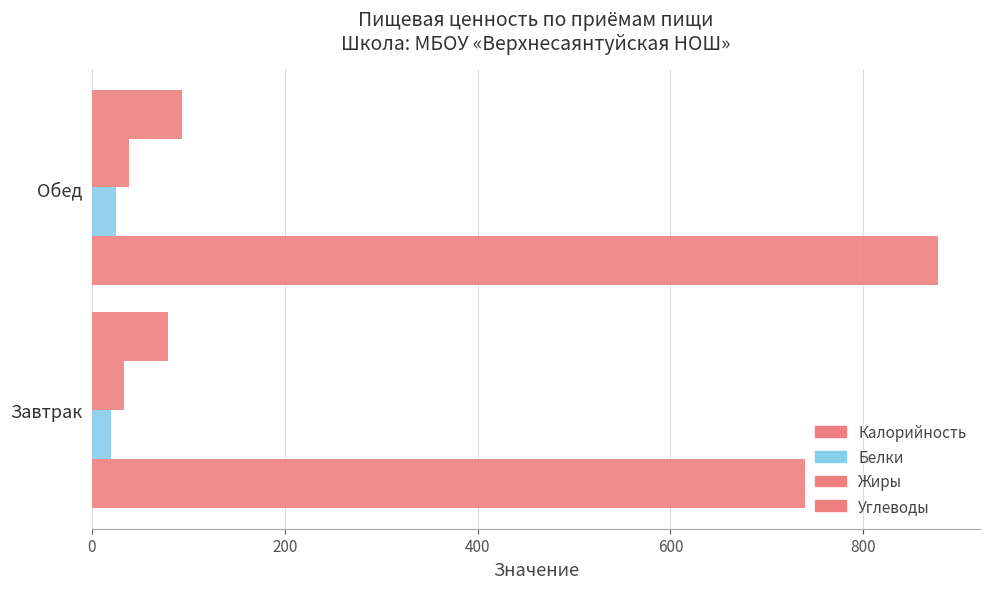

How many distinct data groups are displayed?

4